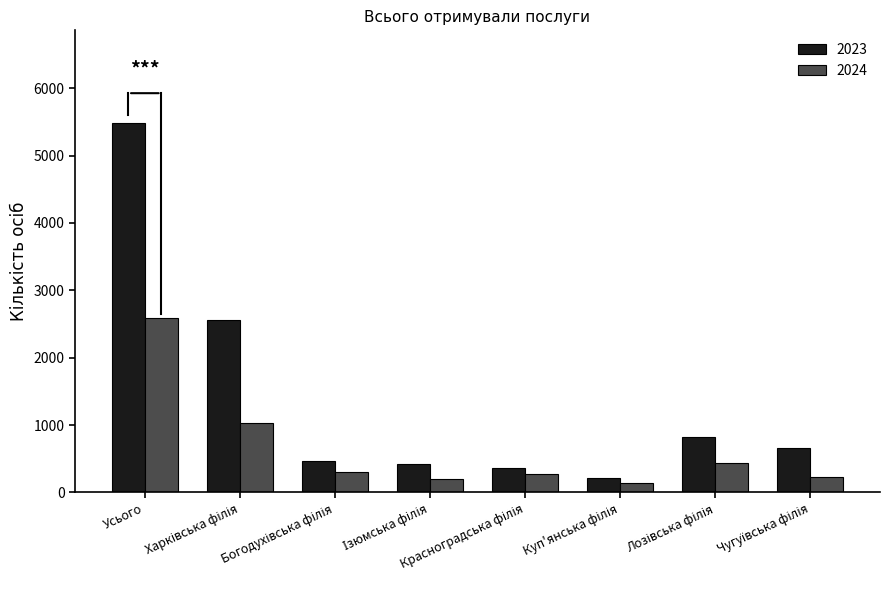

List the series in order of their peak value, highest first.

2023, 2024